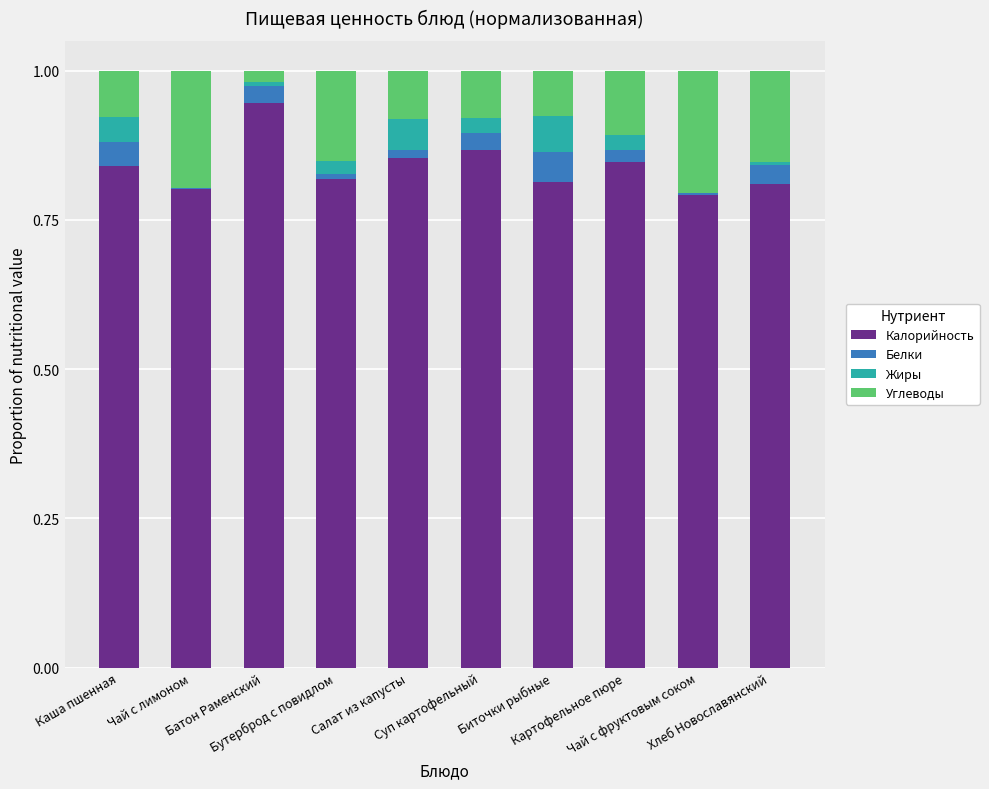

Does the chart contain stacked bars?

Yes